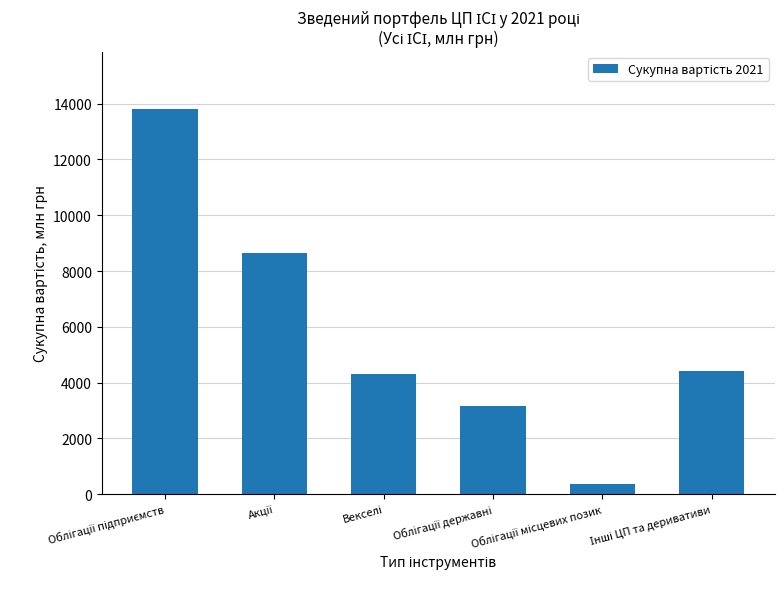

Are the bars horizontal?

No